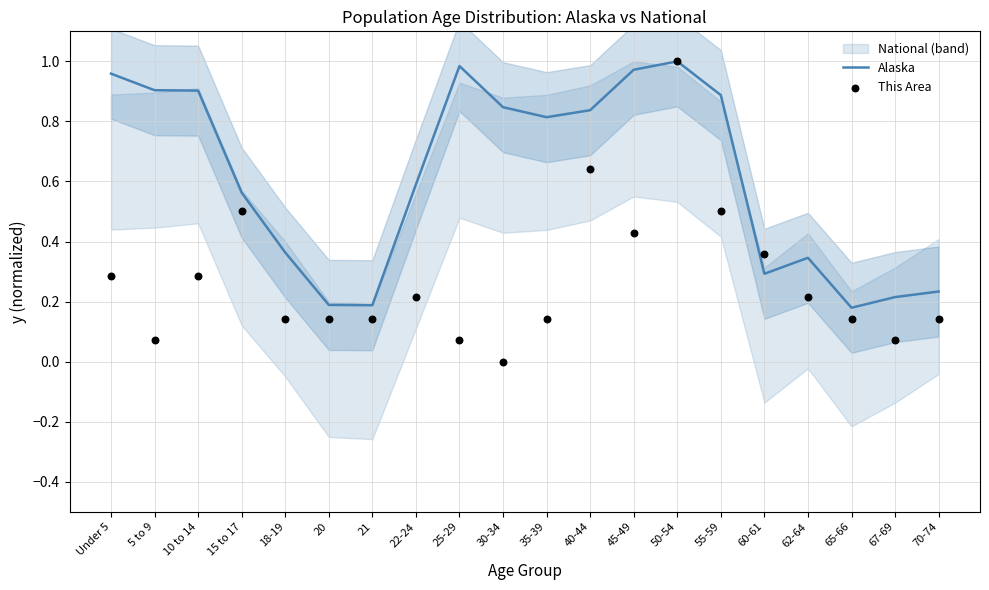

The Alaska series shows 0.9 at 5 to 9. True or false?

True